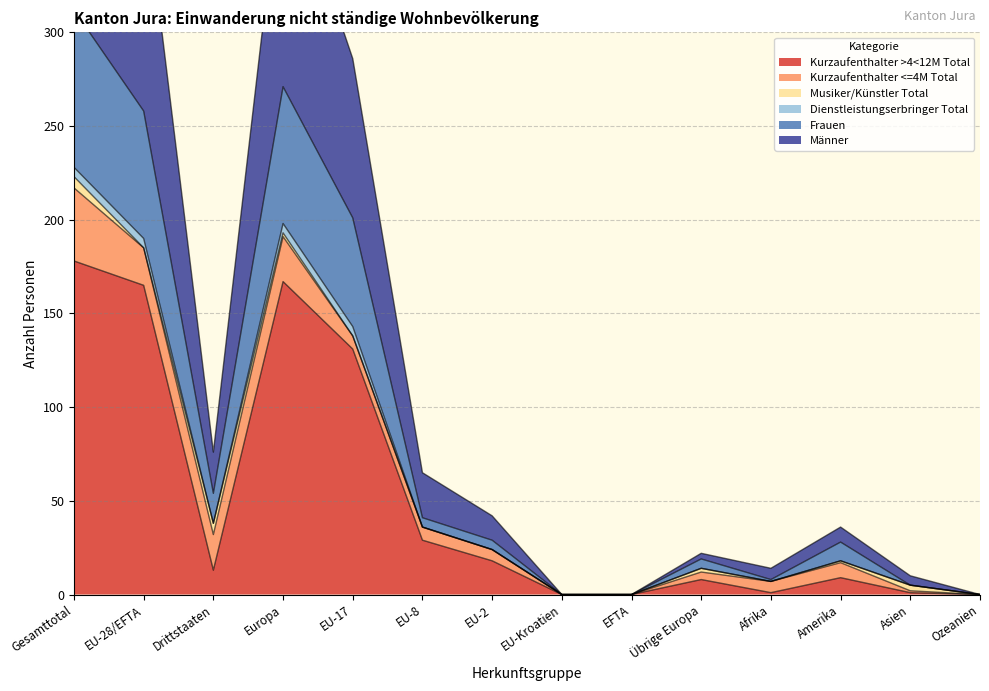

Which series has the largest total across all categories?

Männer